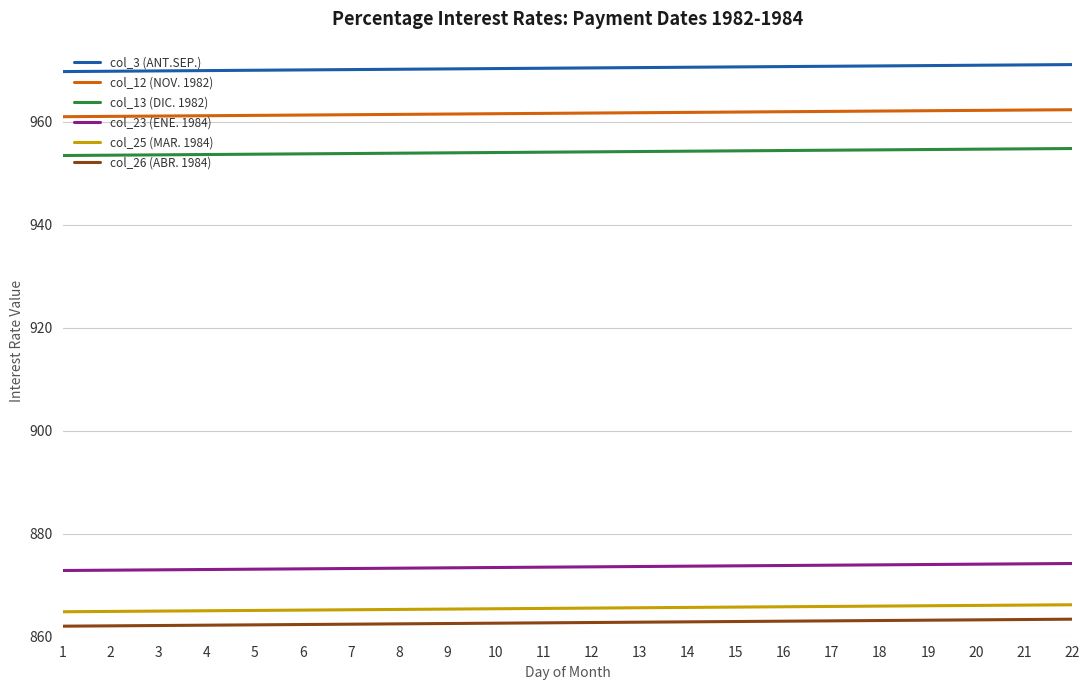

What is the difference between the col_13 (DIC. 1982) values at 14 and 16?

0.1